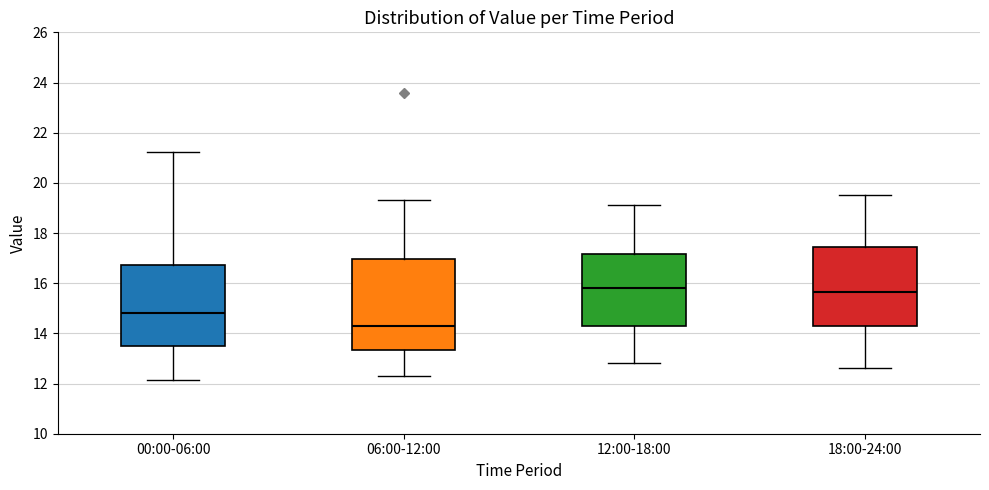

Reading left to right, transcribe this box plot: for each box, give where its median line is, the range the box spans, and where its two whiskers end, as read against the y-axis. The values are not printed on the chart, so give them approximately, as read against the axis.

00:00-06:00: median 14.8, box 13.6 to 16.8, whiskers 12.2 to 21.2
06:00-12:00: median 14.4, box 13.4 to 17.0, whiskers 12.4 to 19.4
12:00-18:00: median 15.8, box 14.2 to 17.2, whiskers 12.8 to 19.2
18:00-24:00: median 15.6, box 14.4 to 17.4, whiskers 12.6 to 19.6